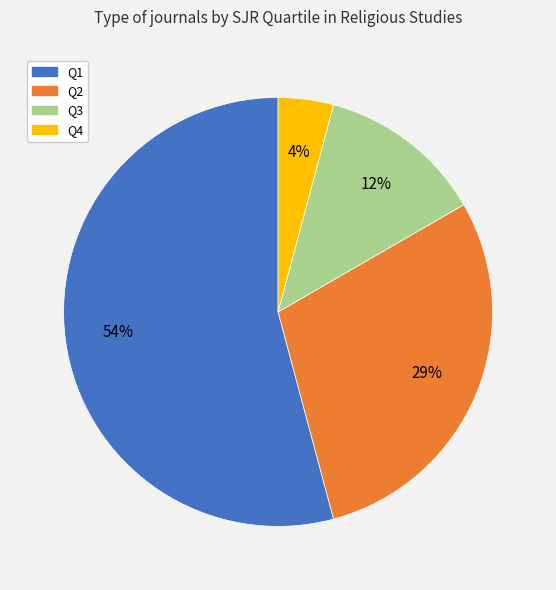

Which slice is the largest?

Q1